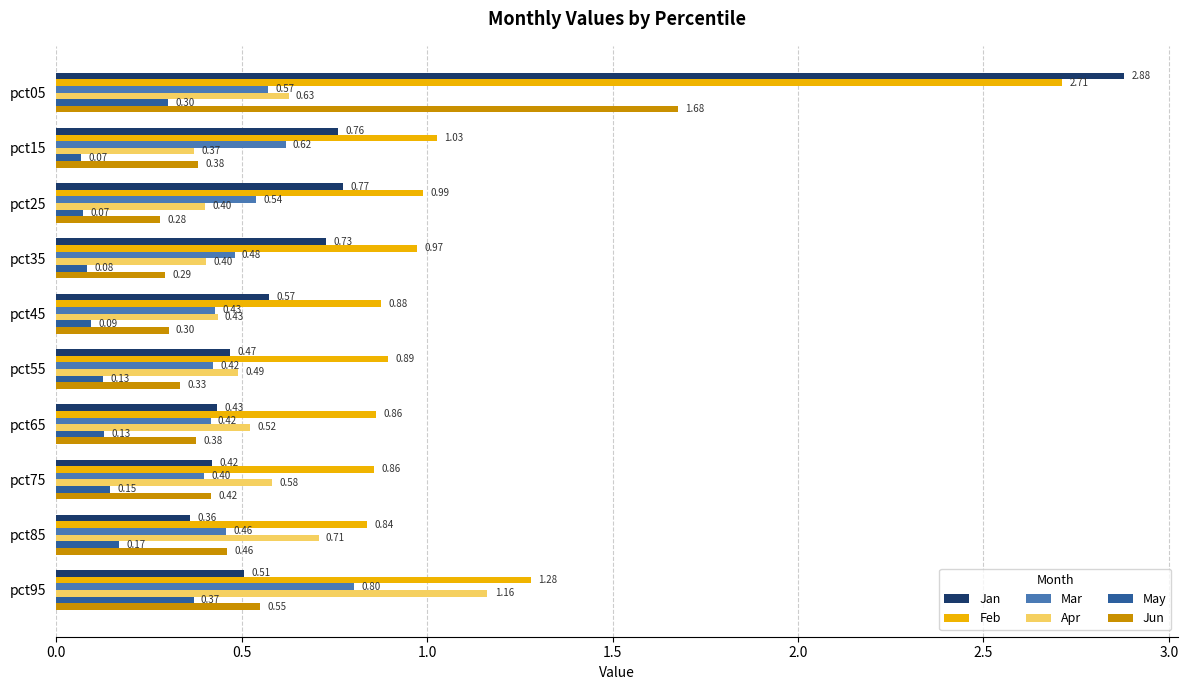

Rank the series at pct65 from highest to lowest value.

Feb, Apr, Jan, Mar, Jun, May